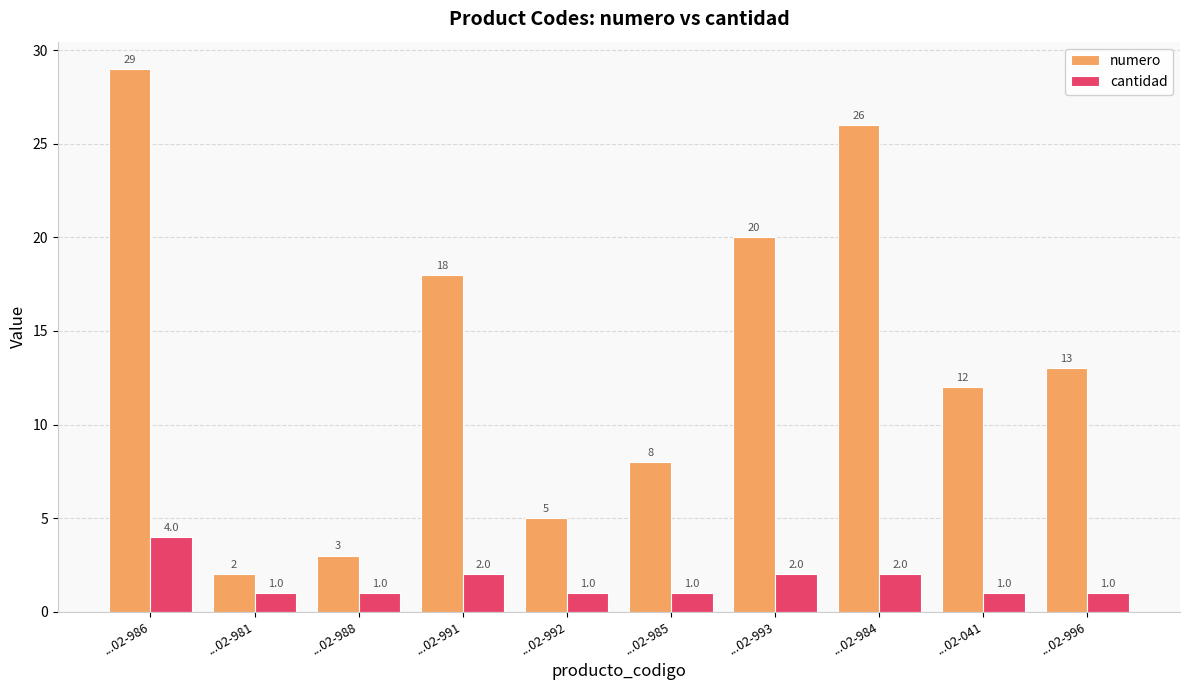

What is the lowest value of the cantidad series?

1